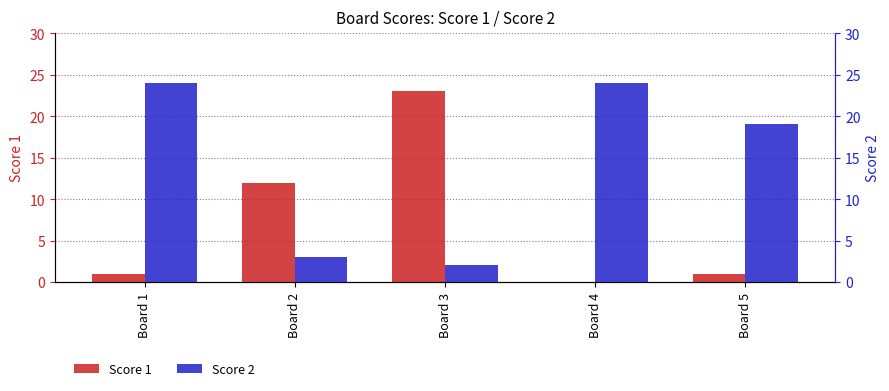

Which category has the highest value in the Score 2 series?

Board 1